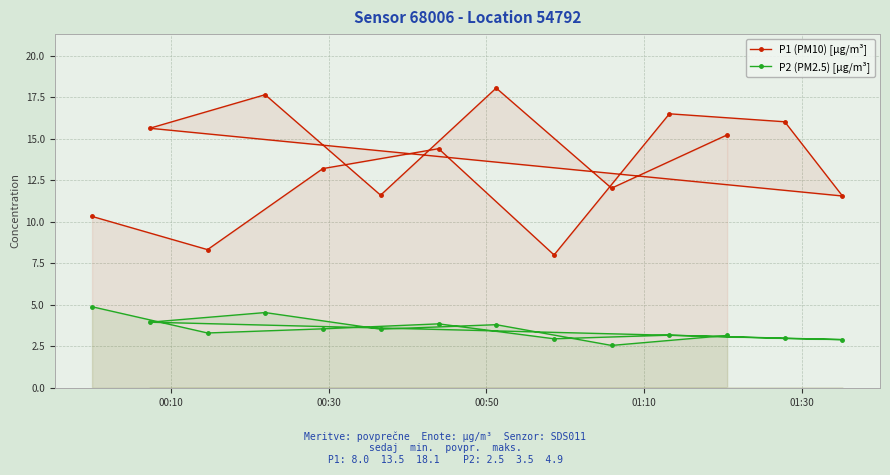

List the series in order of their overall mean, lowest first.

P2 (PM2.5) [µg/m³], P1 (PM10) [µg/m³]